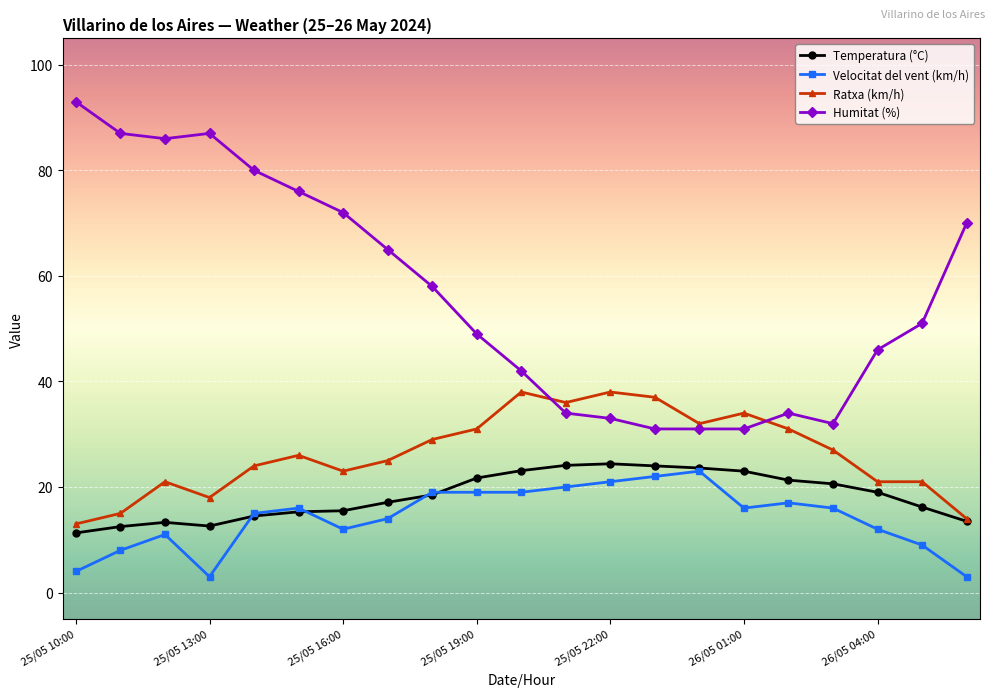

How many intersections are there between Humitat (%) and Ratxa (km/h)?

2